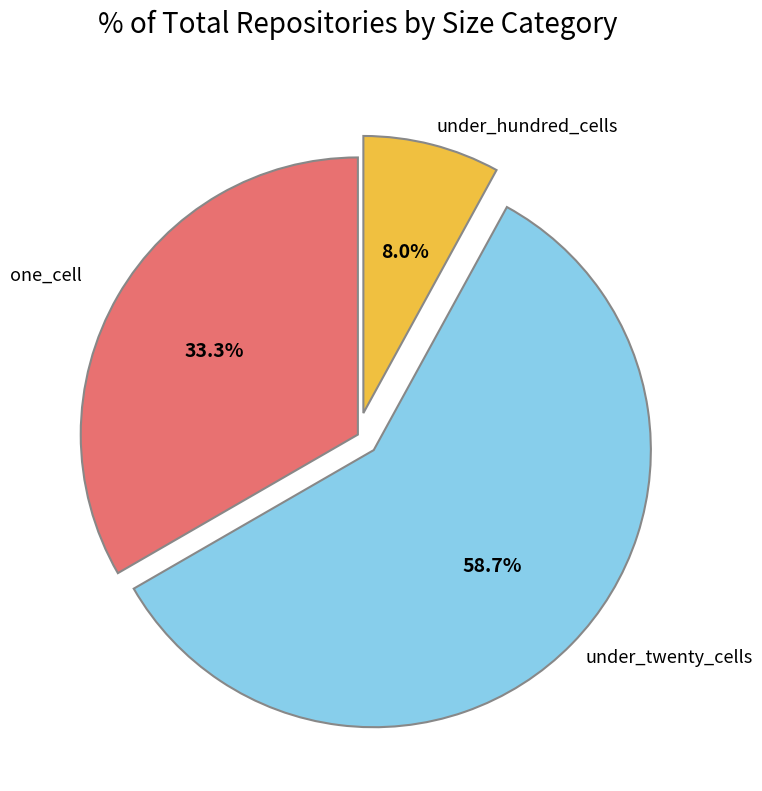

How many segments does this pie chart have?

3